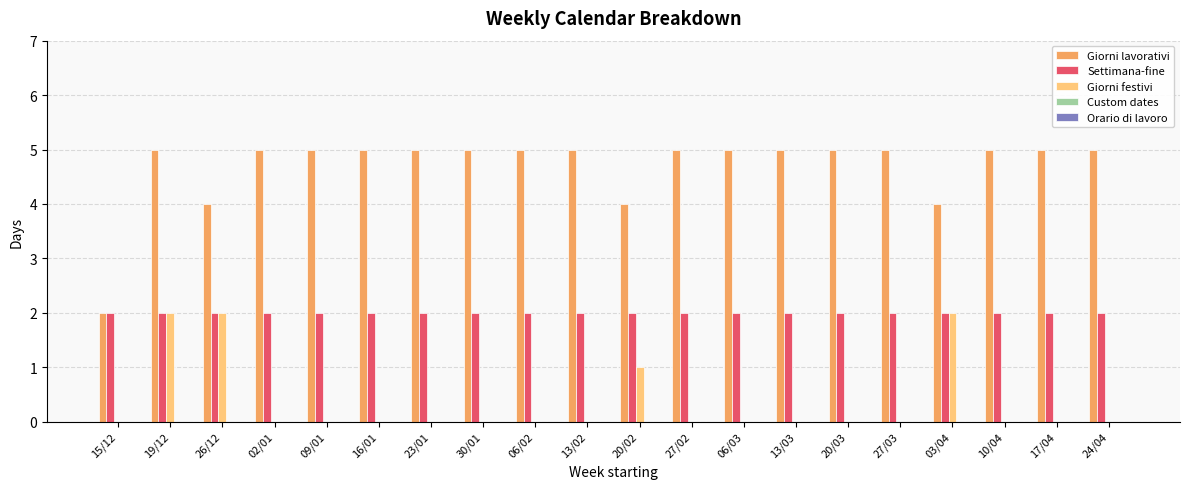

Which series has the largest total across all categories?

Giorni lavorativi